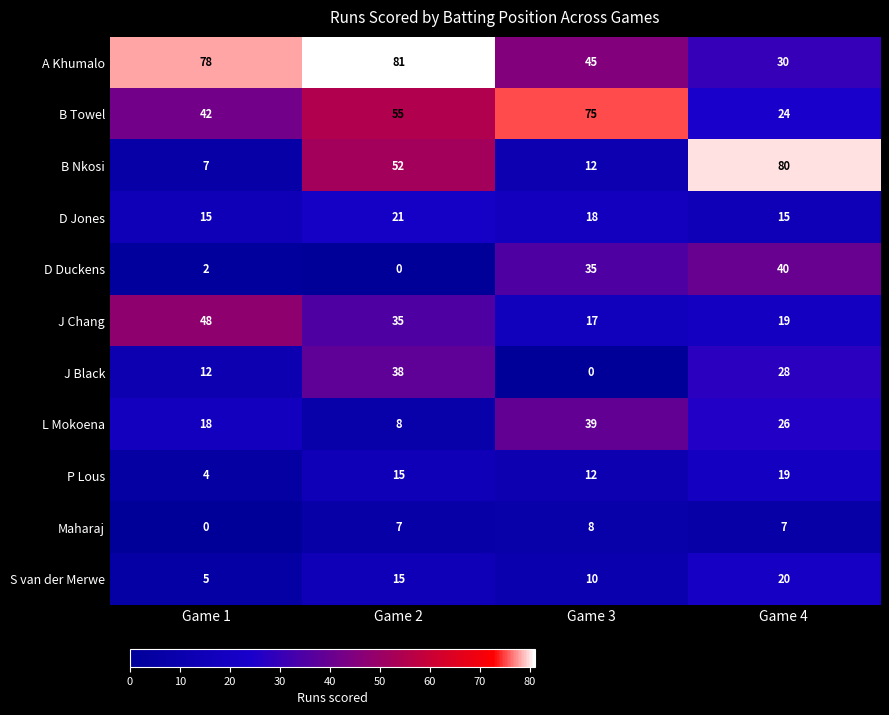

Which series has the widest spread of values?

B Nkosi